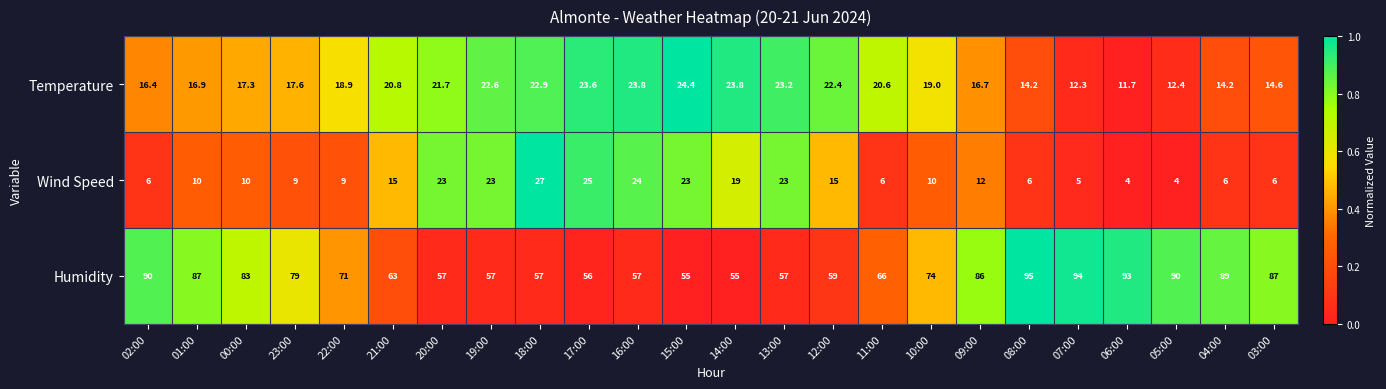

What is the total value across all series at 12:00?

96.4